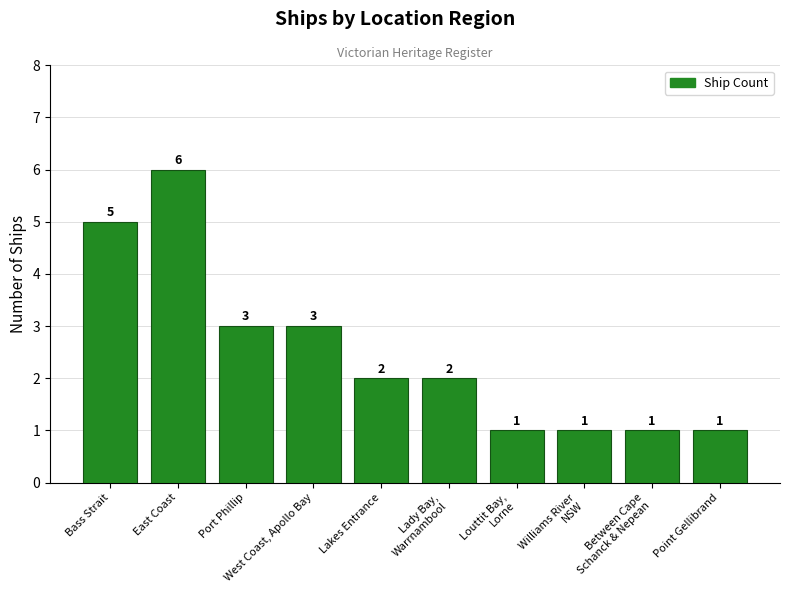

Reading right to left, list all the values displayed in this chart.

Point Gellibrand=1	Between Cape
Schanck & Nepean=1	Williams River
NSW=1	Louttit Bay,
Lorne=1	Lady Bay,
Warrnambool=2	Lakes Entrance=2	West Coast, Apollo Bay=3	Port Phillip=3	East Coast=6	Bass Strait=5